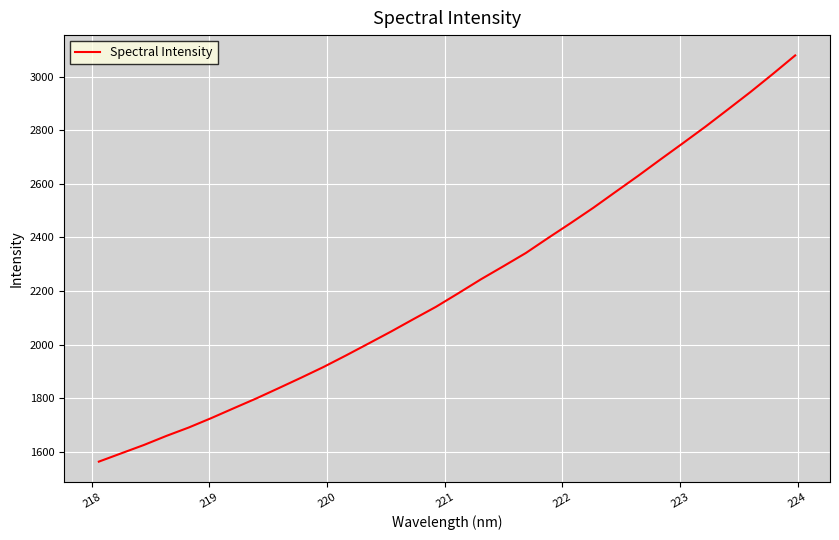

Count the number of values greater than 2192.

16